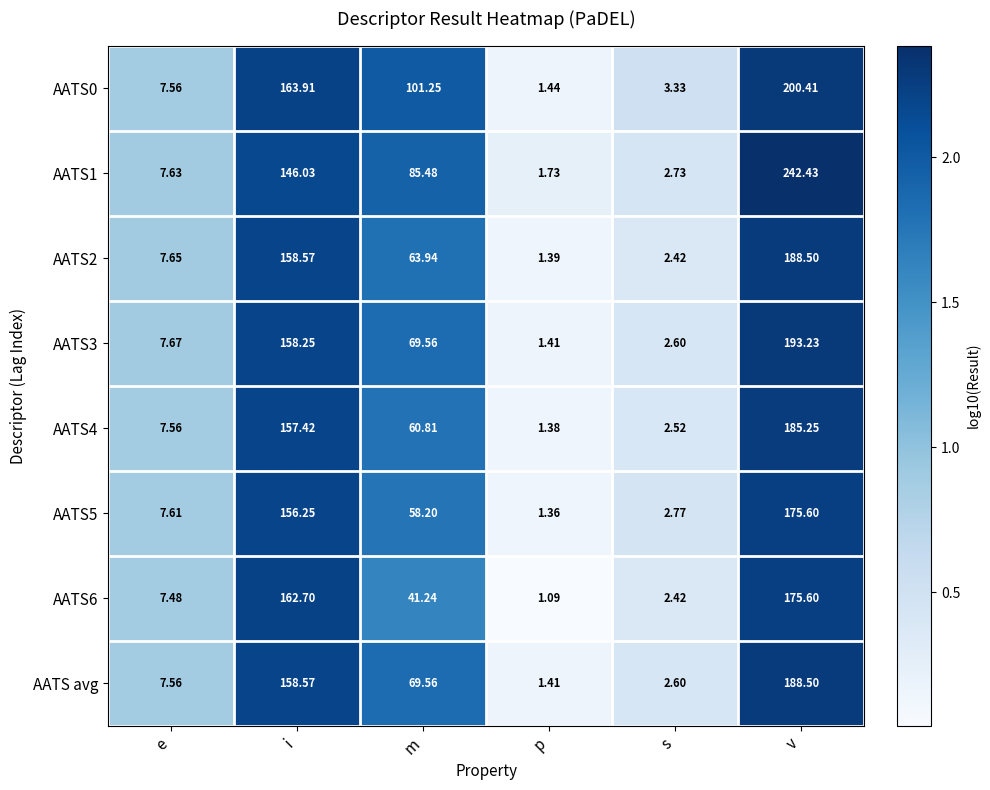

Rank the categories by AATS1 value from highest to lowest.

v, i, m, e, s, p